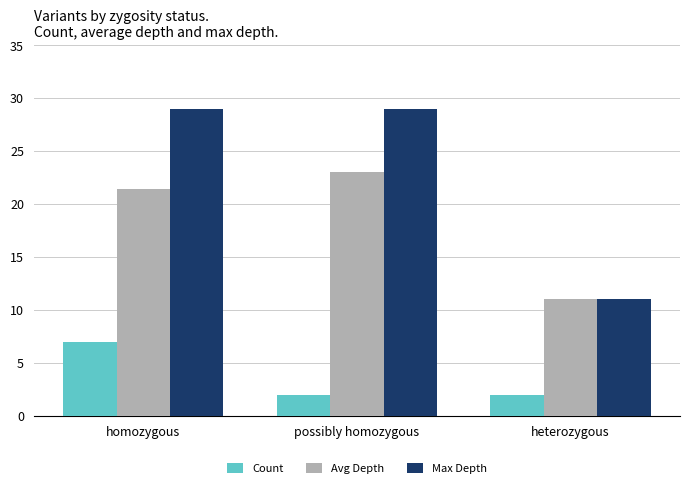

What is the difference between the Max Depth values at possibly homozygous and heterozygous?

18.0